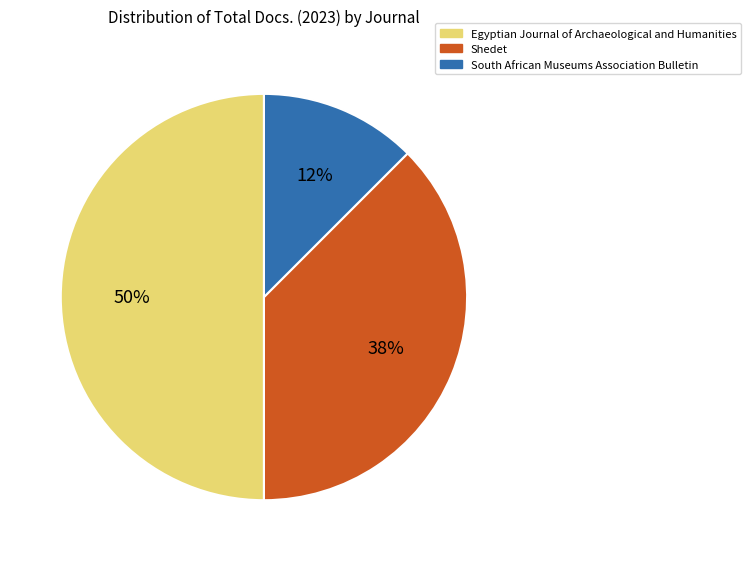

Rank the categories by value from lowest to highest.

South African Museums Association Bulletin, Shedet, Egyptian Journal of Archaeological and Humanities